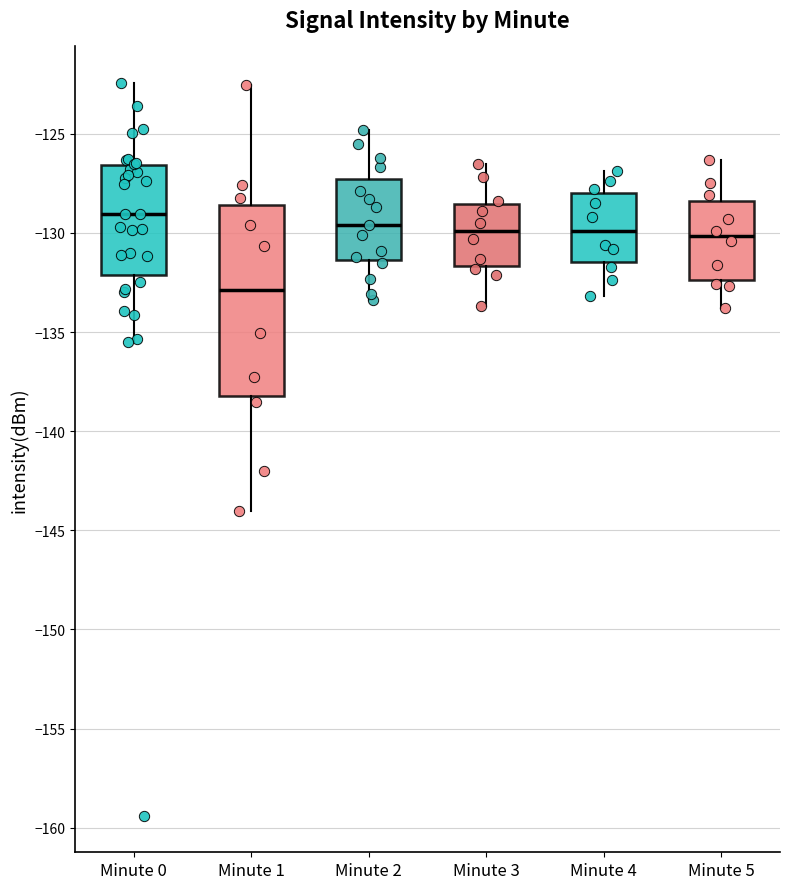

Which box is the tallest, from its lower edge to its upper edge?

Minute 1